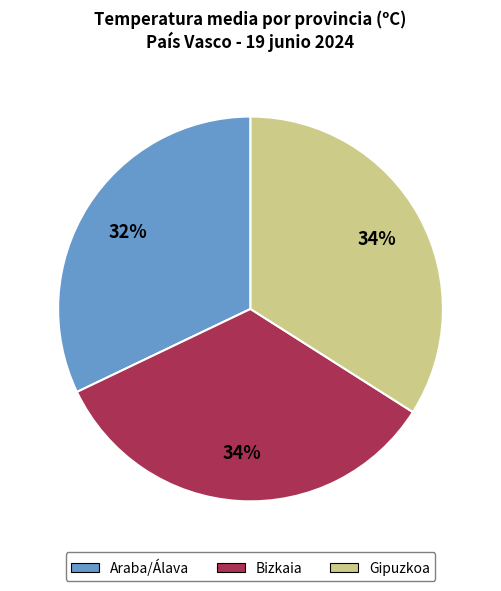

How many slices are in this pie chart?

3